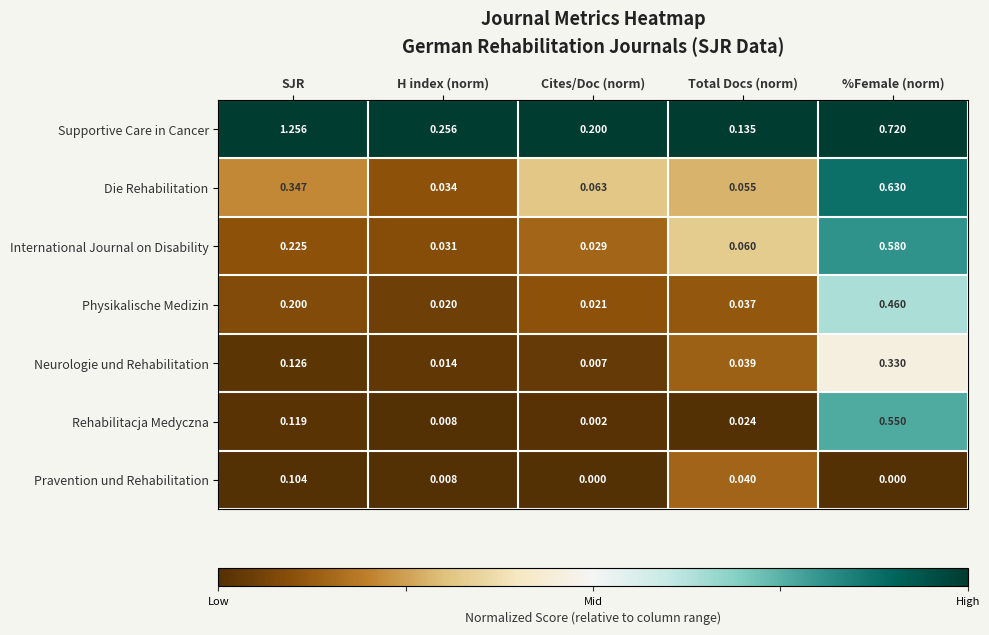

At which label does Supportive Care in Cancer reach its peak?

SJR